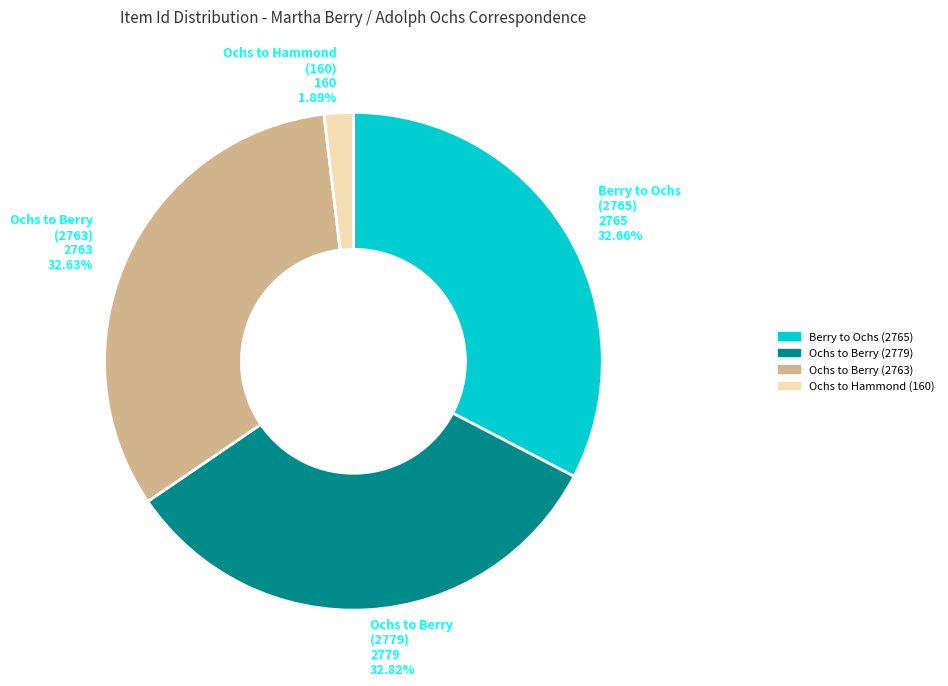

Is Ochs to Berry (2779) the majority of the pie?

No